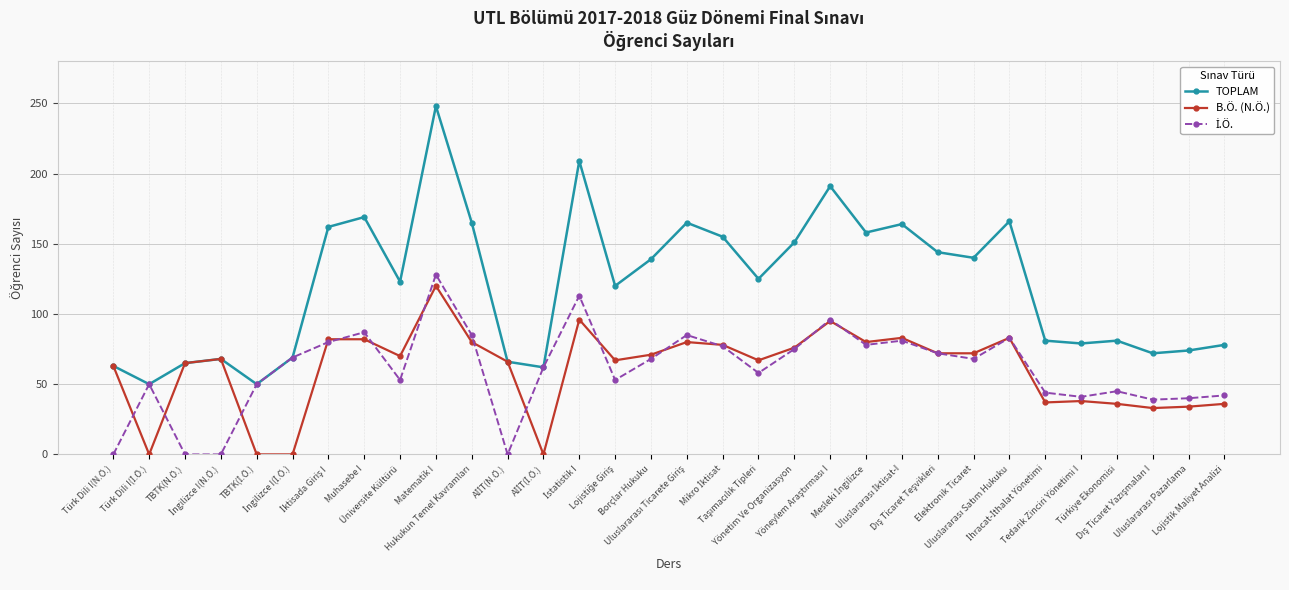

Which series has the largest total across all categories?

TOPLAM